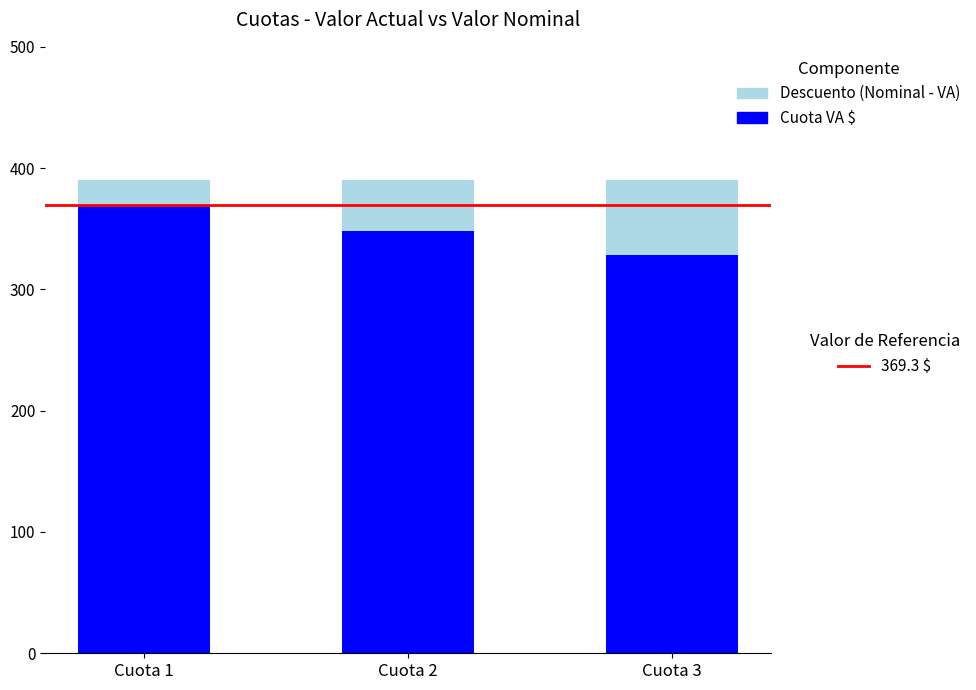

What is the total value across all series at Cuota 3?

390.0